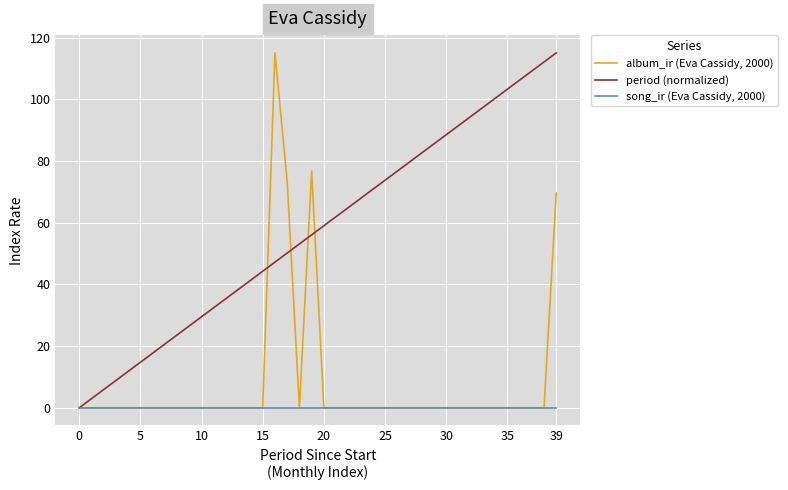

What is the greatest value displayed?

115.1